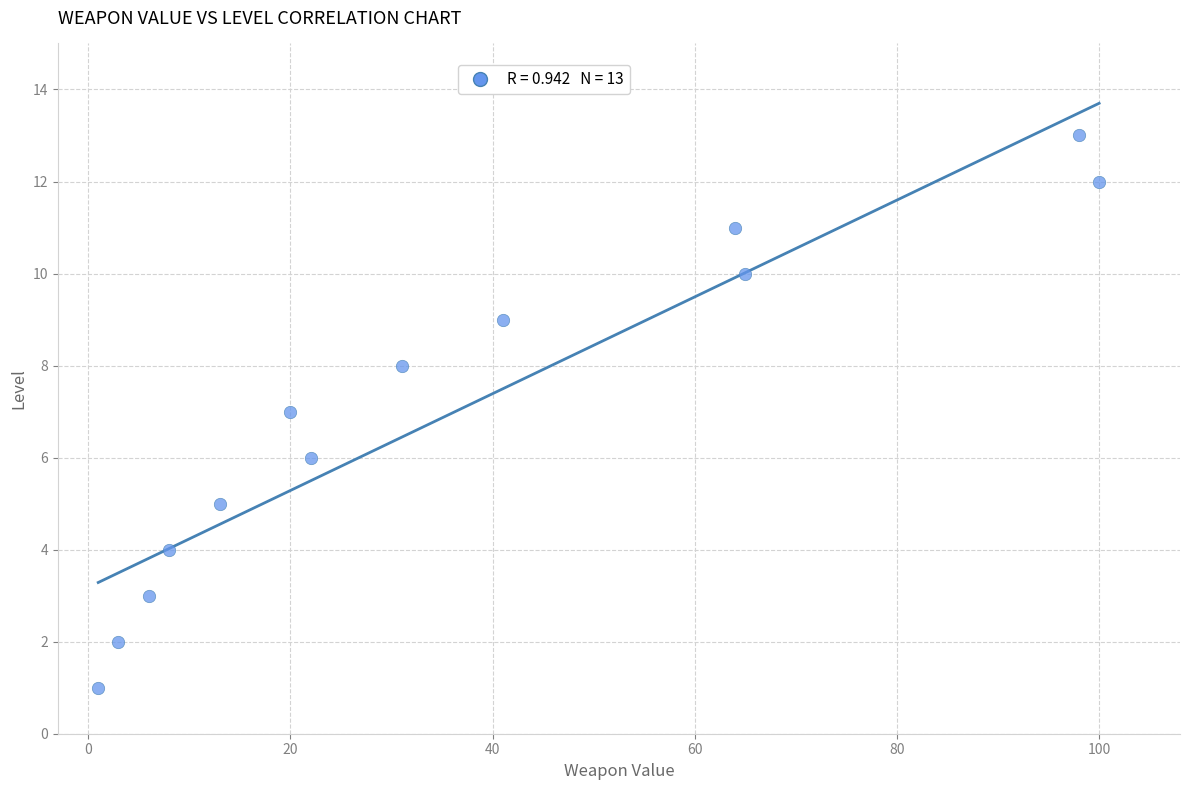

What is the range of Y values (max minus min)?

12